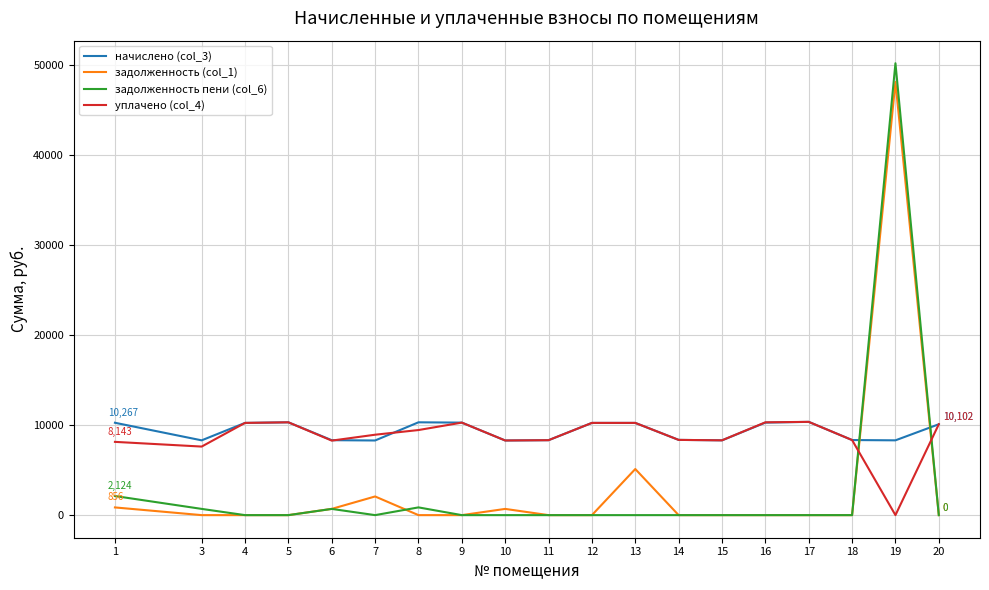

What is the total value across all series at 10?

17284.5